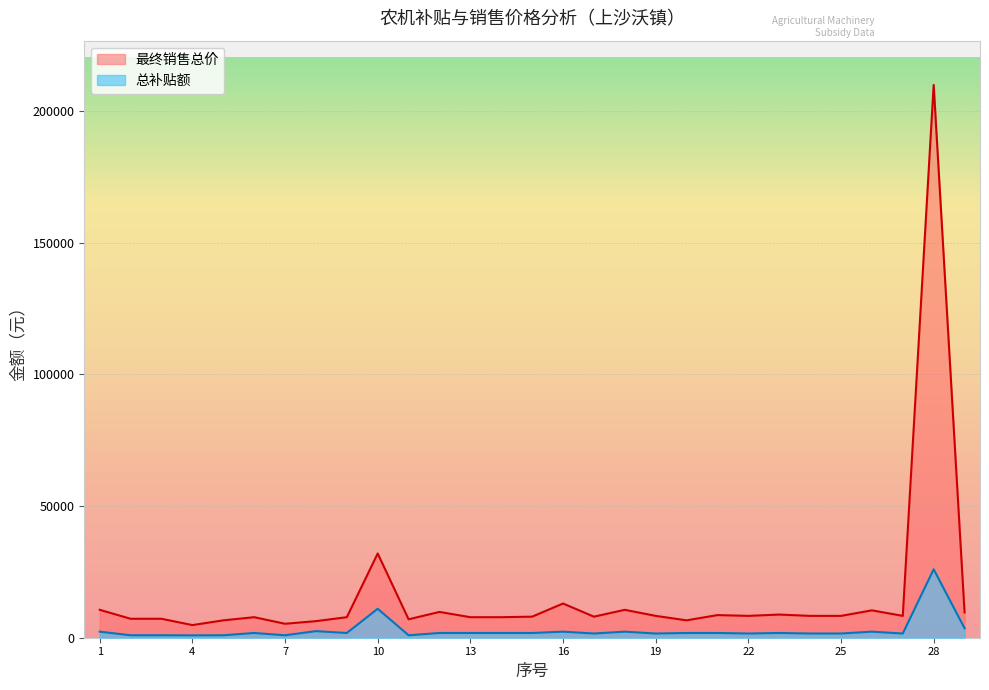

True or false: 总补贴额 and 最终销售总价 cross at least once.

False